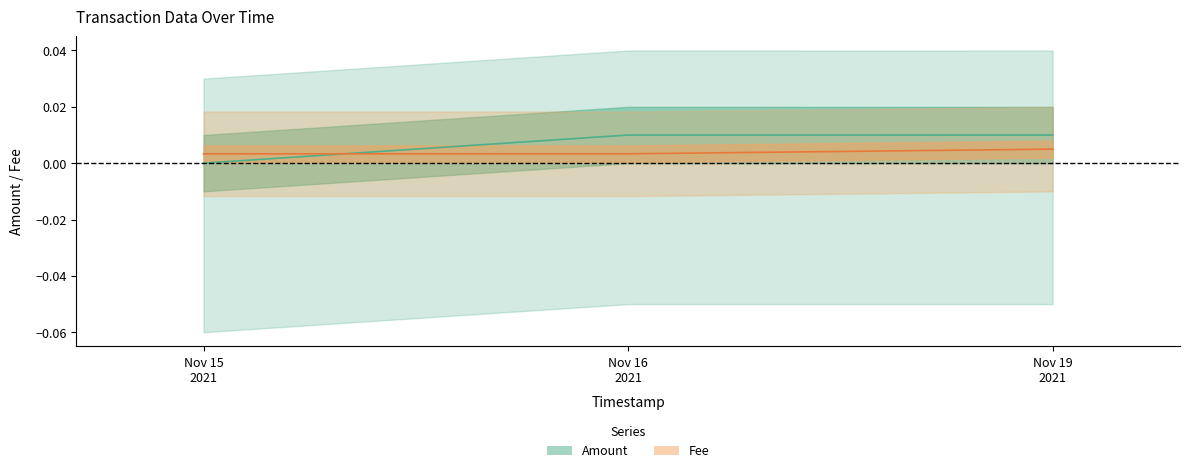

Which series has the largest total across all categories?

Amount